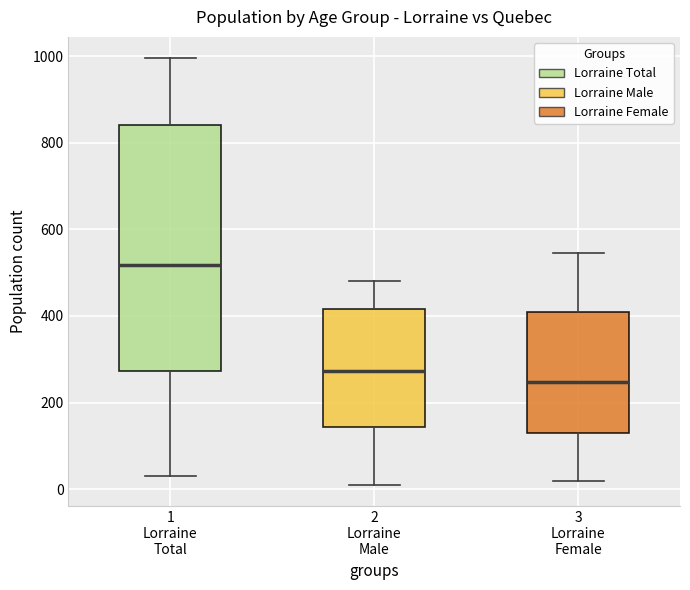

Reading left to right, transcribe this box plot: for each box, give where its median line is, the range the box spans, and where its two whiskers end, as read against the y-axis. The values are not printed on the chart, so give them approximately, as read against the axis.

1 Lorraine Total: median 520, box 280 to 840, whiskers 40 to 1000
2 Lorraine Male: median 280, box 140 to 420, whiskers 20 to 480
3 Lorraine Female: median 240, box 120 to 400, whiskers 20 to 540